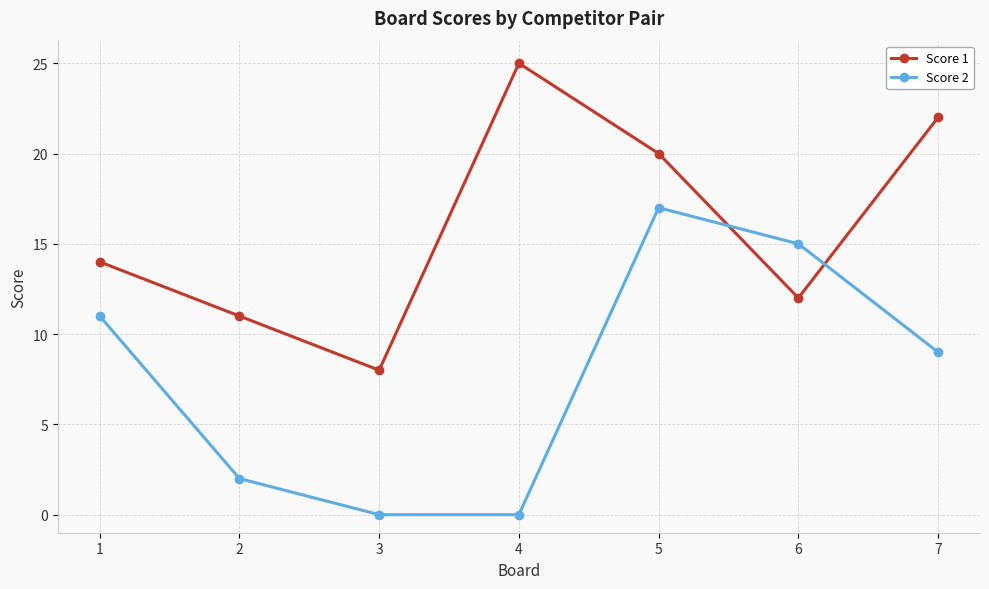

What is the average value of the Score 1 series?

16